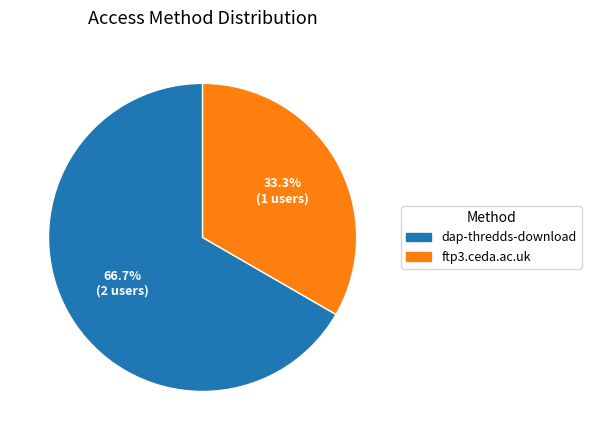

What is the ratio of the value at ftp3.ceda.ac.uk to the value at dap-thredds-download?

0.5